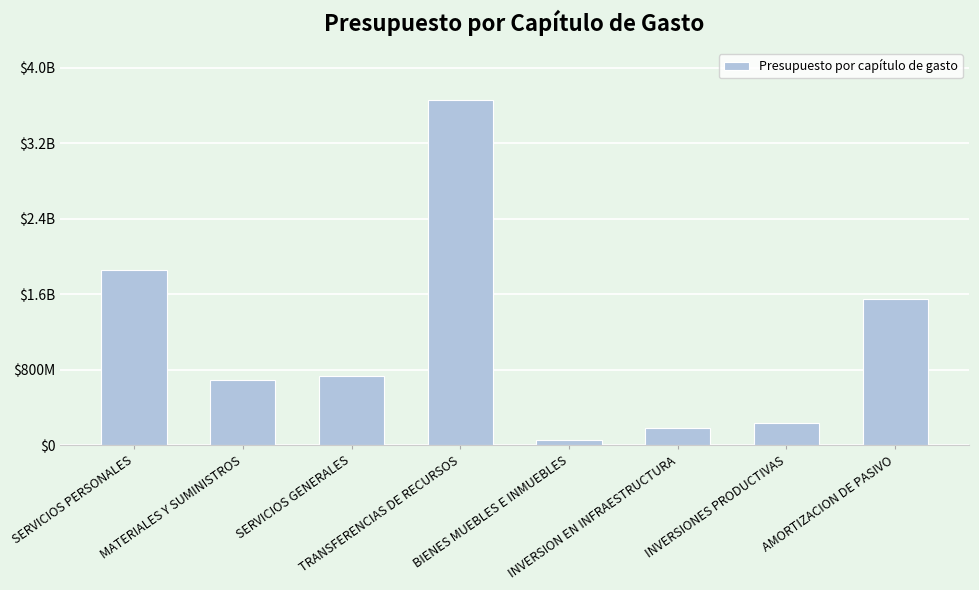

What is the change in value from INVERSION EN INFRAESTRUCTURA to AMORTIZACION DE PASIVO?

+1367822310.0